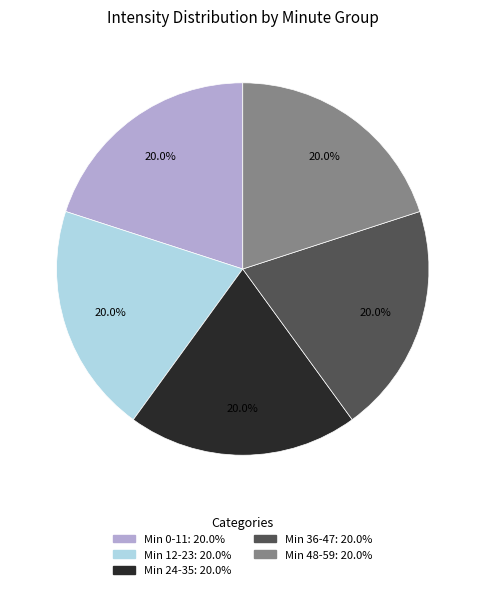

Is there a majority slice in this chart?

No